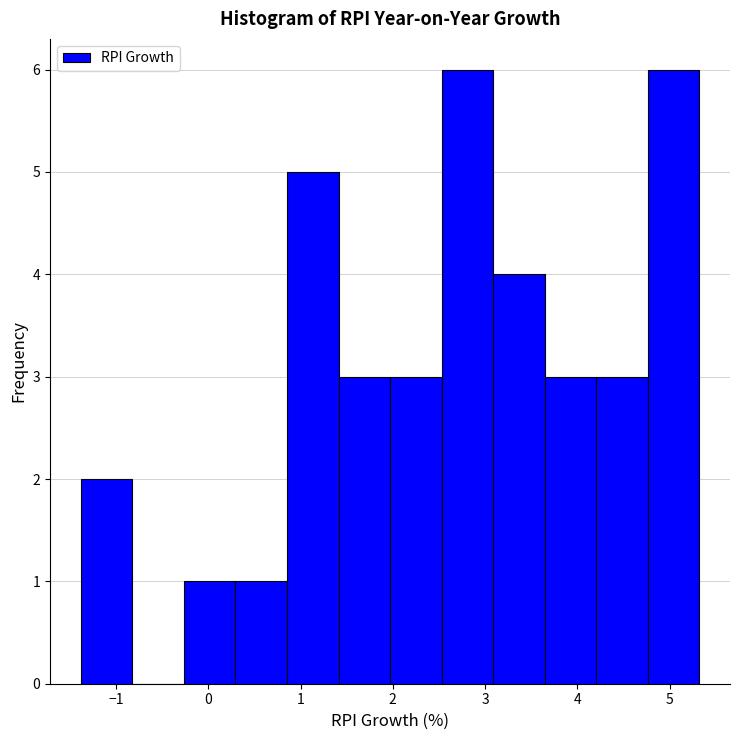

Reading left to right, list every bar in this chart as the range it spans on the x-axis followed by its height. Neither the bar edges nor the heights are printed on the chart, so give them approximately, as read against the axes.

-1.4 to -0.8: 2
-0.8 to -0.3: 0
-0.3 to 0.3: 1
0.3 to 0.9: 1
0.9 to 1.4: 5
1.4 to 2.0: 3
2.0 to 2.5: 3
2.5 to 3.1: 6
3.1 to 3.6: 4
3.6 to 4.2: 3
4.2 to 4.8: 3
4.8 to 5.3: 6